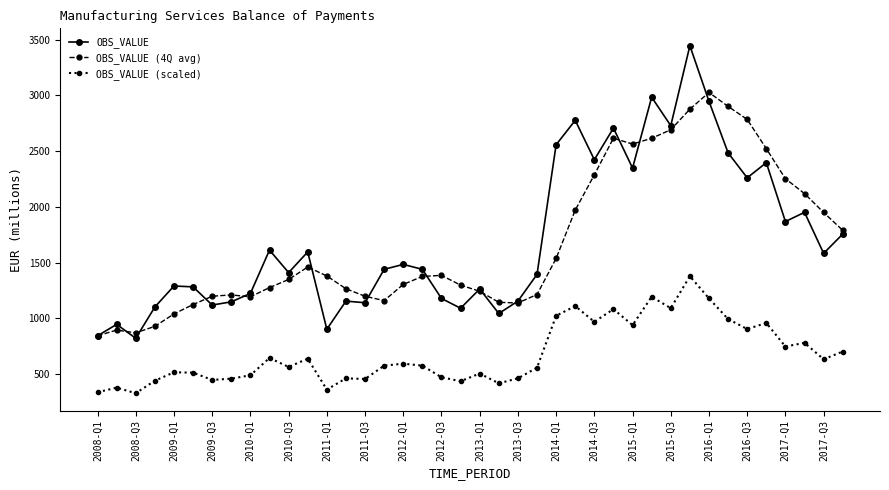

Count the number of data series in this chart.

3